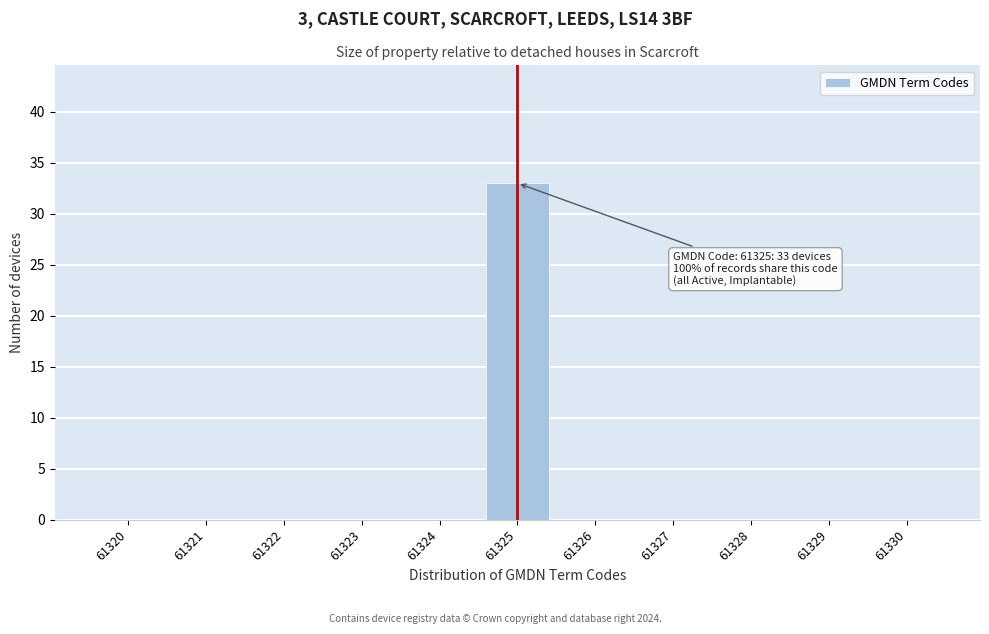

Which range on the x-axis has the tallest bar?

61324.5 to 61325.5